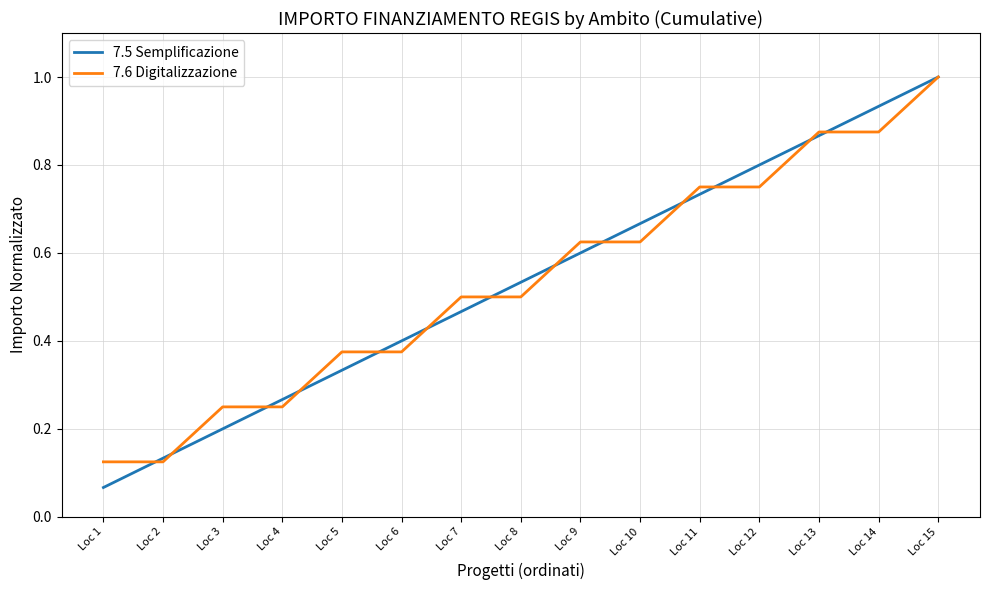

Is the value of 7.6 Digitalizzazione at Loc 1 greater than the value of 7.5 Semplificazione at Loc 3?

No